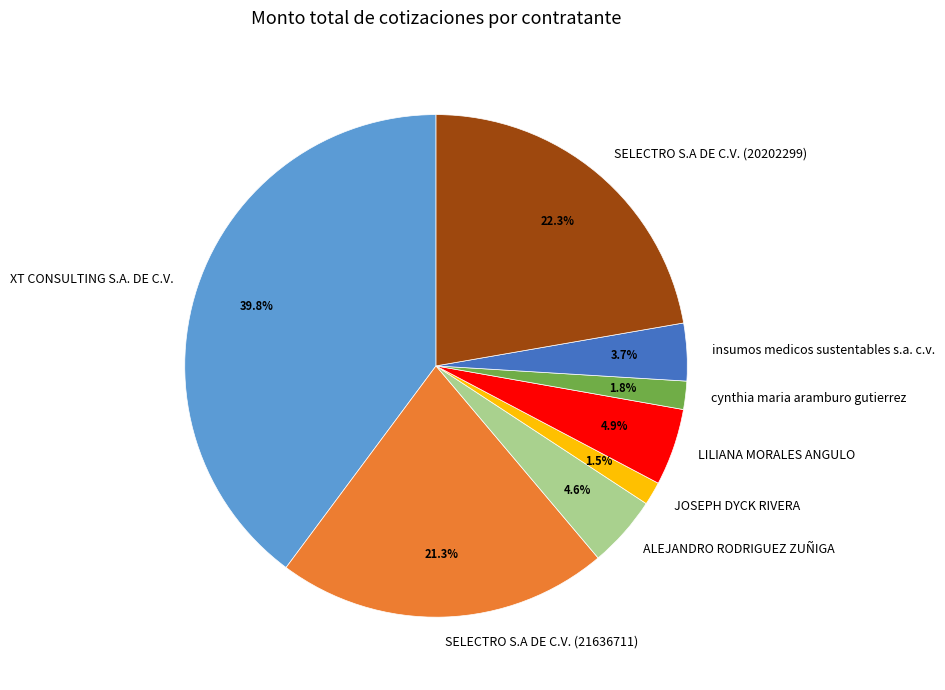

To the nearest percent, what portion does ALEJANDRO RODRIGUEZ ZUÑIGA represent?

5%